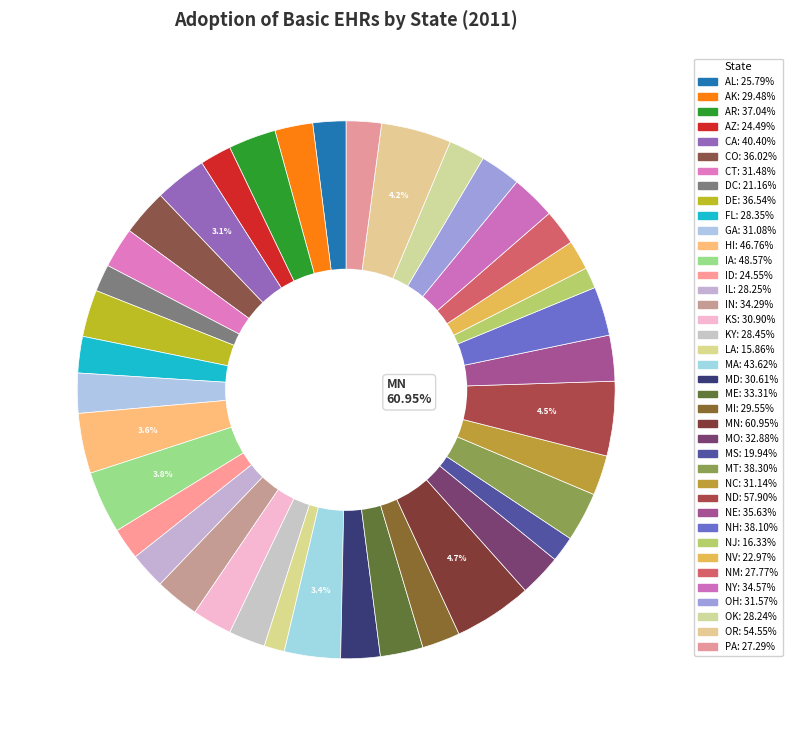

Do CT and ID together represent more than half of the pie?

No